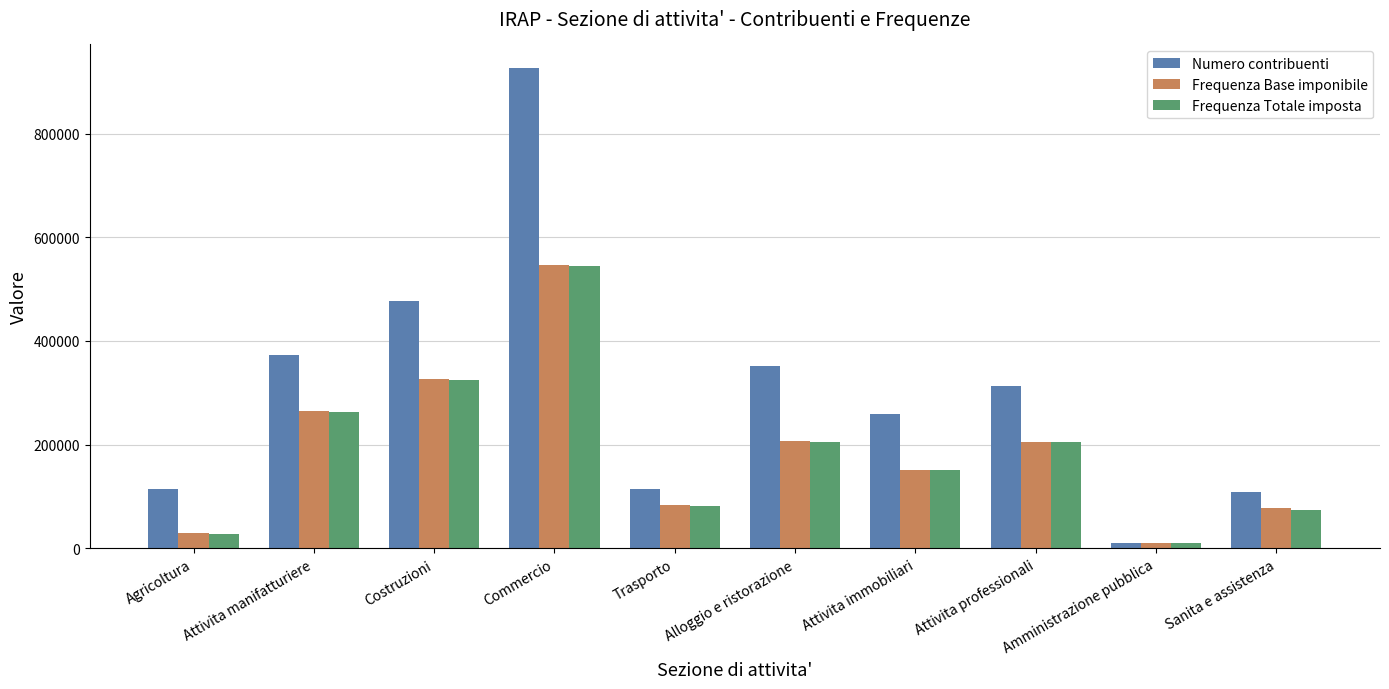

Which category has the highest value in the Frequenza Base imponibile series?

Commercio